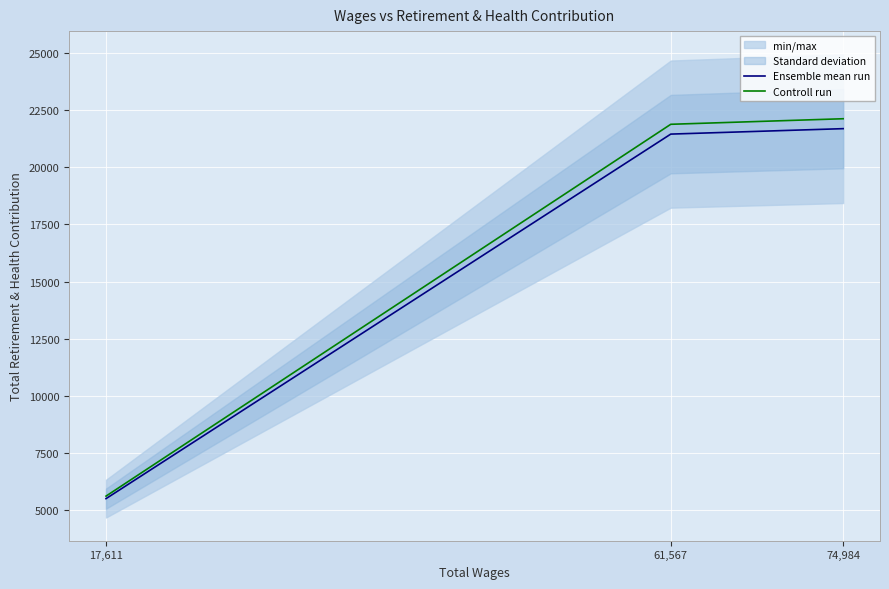

Which series has the largest total across all categories?

Controll run